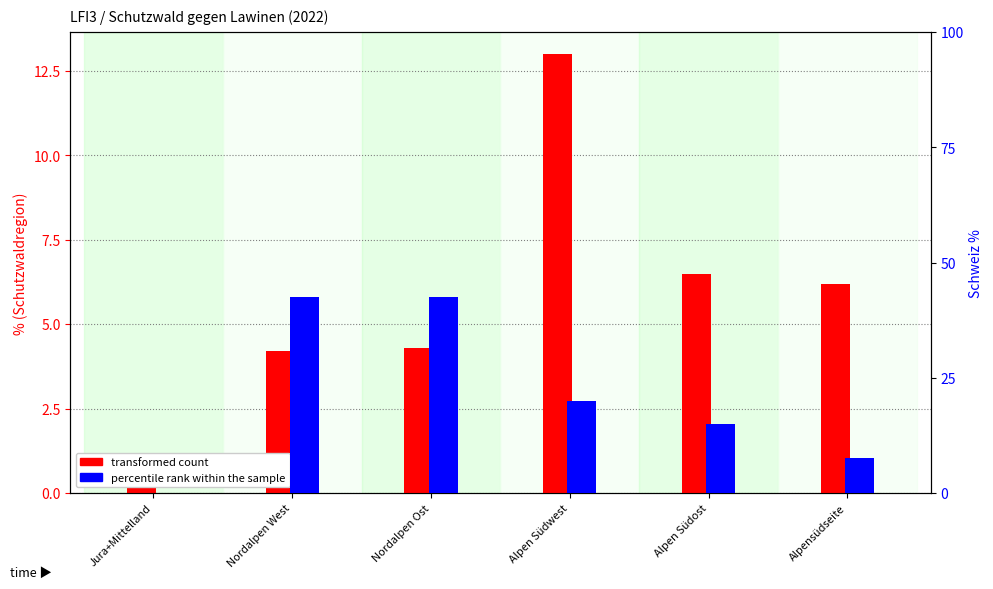

At which label does percentile rank within the sample reach its minimum?

Jura+Mittelland